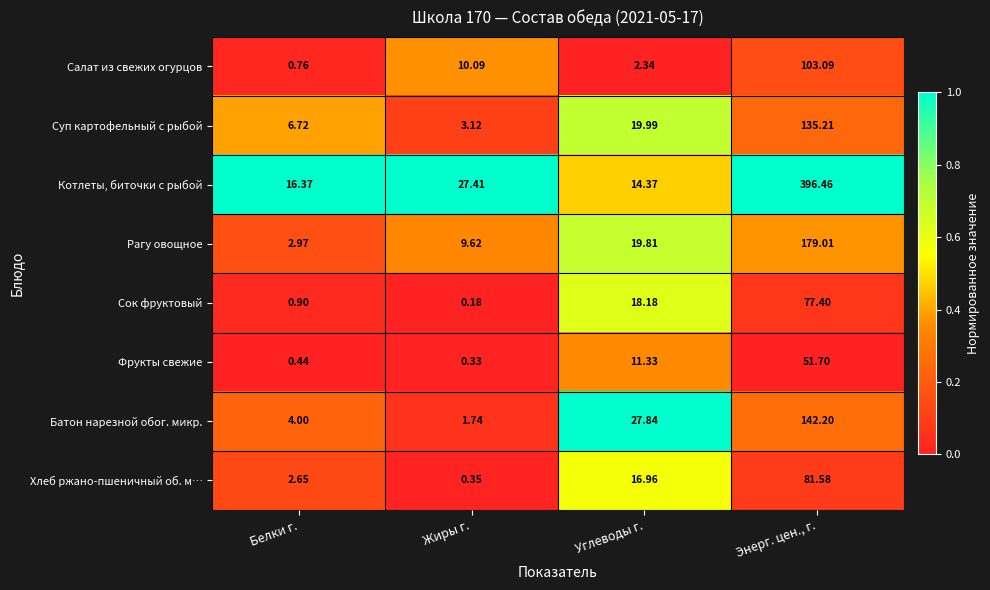

Which series has the widest spread of values?

Котлеты, биточки с рыбой